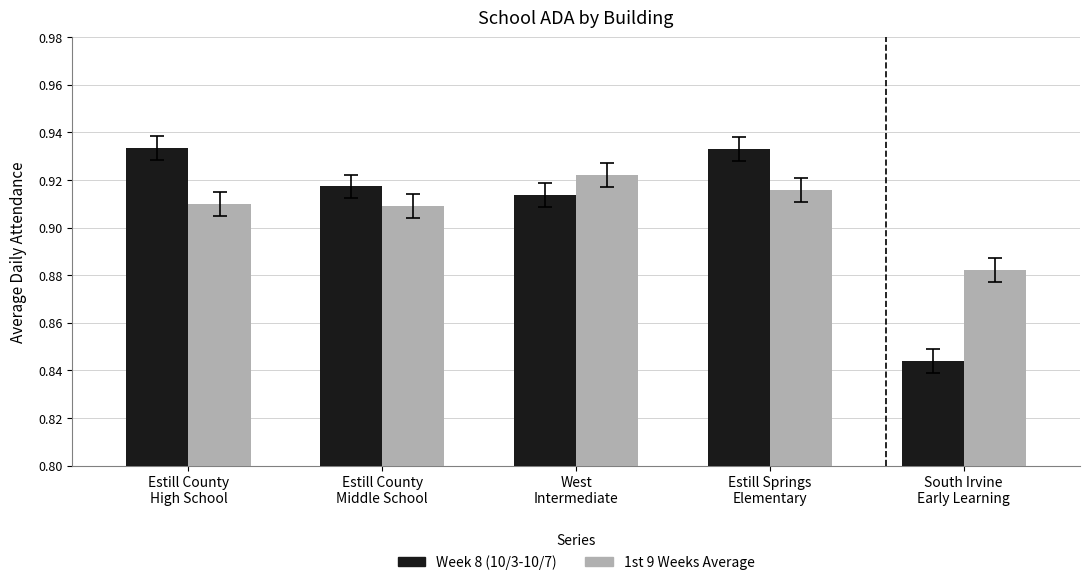

How many bars are there in each group?

2